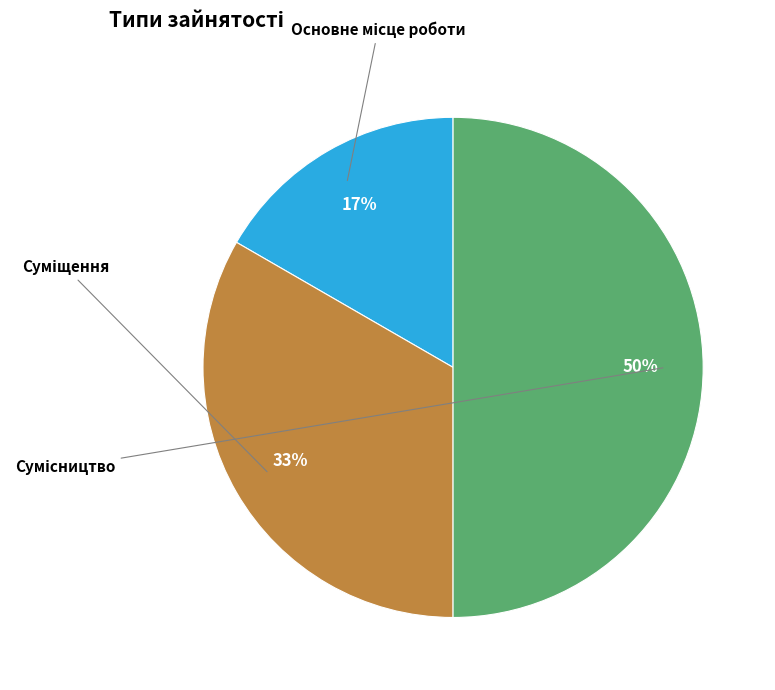

To the nearest percent, what is the difference between the Сумісництво and Суміщення slice percentages?

17%